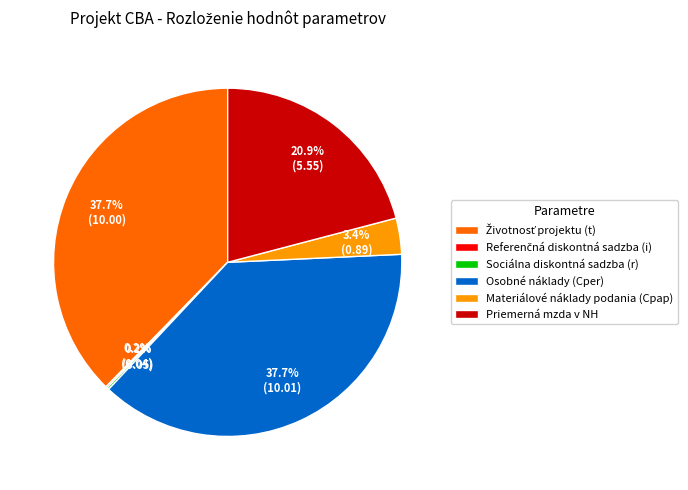

What portion of the pie excludes Osobné náklady (Cper)?

62.3%